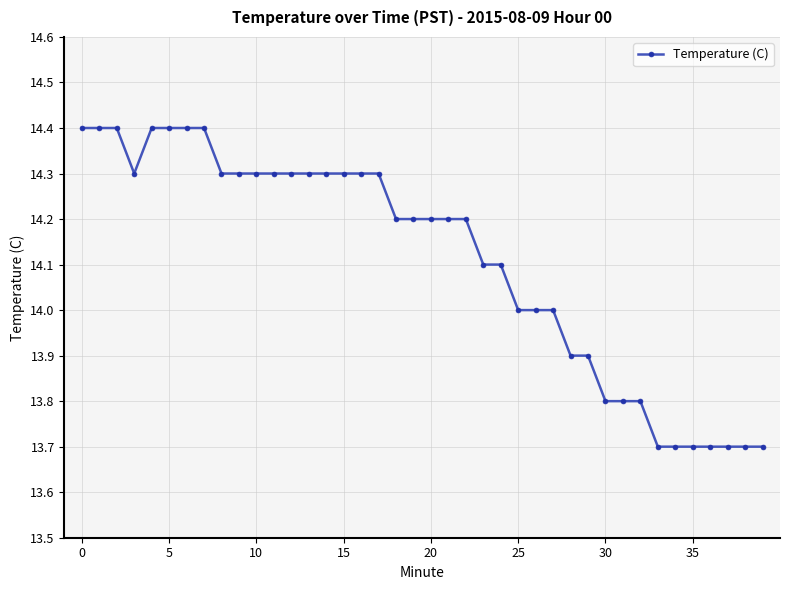

What is the minimum value shown in the chart?

13.7